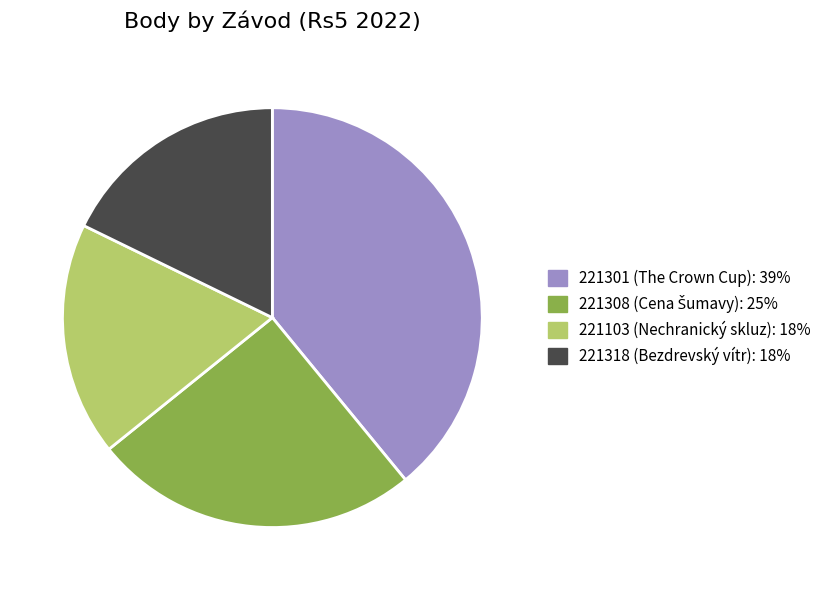

Is it true that 221301 is 49% of the pie?

False